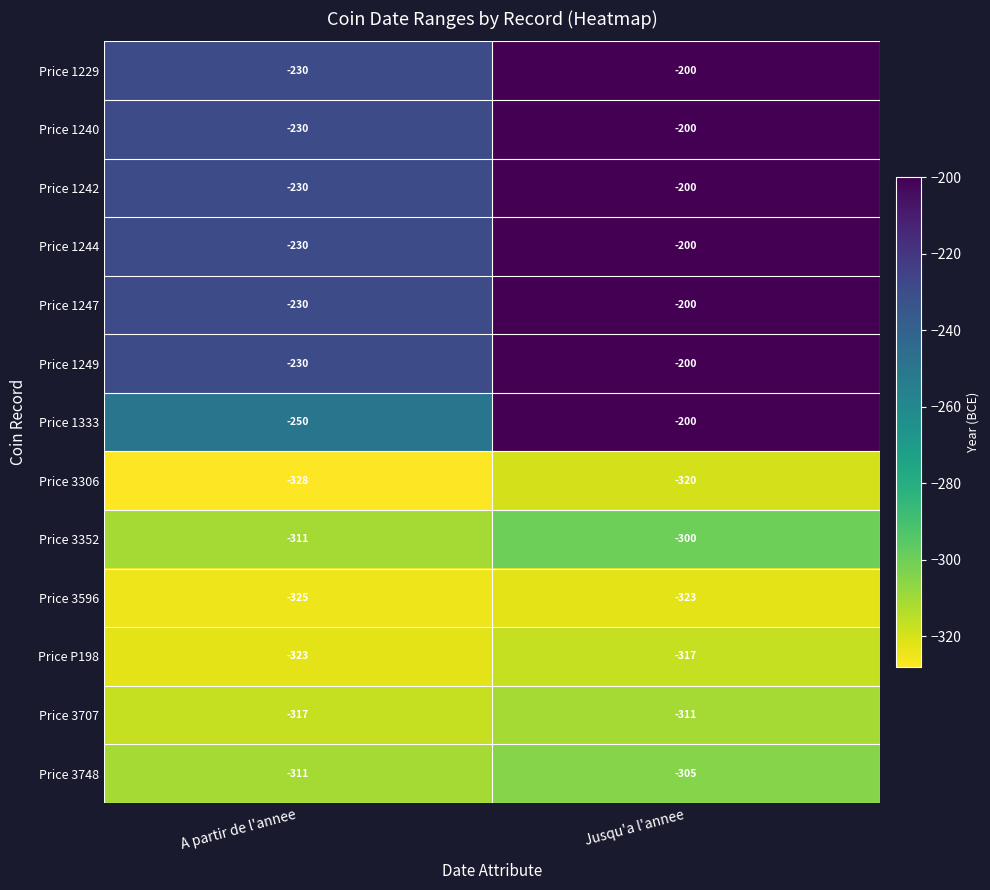

Rank the categories by Price 3352 value from lowest to highest.

A partir de l'annee, Jusqu'a l'annee